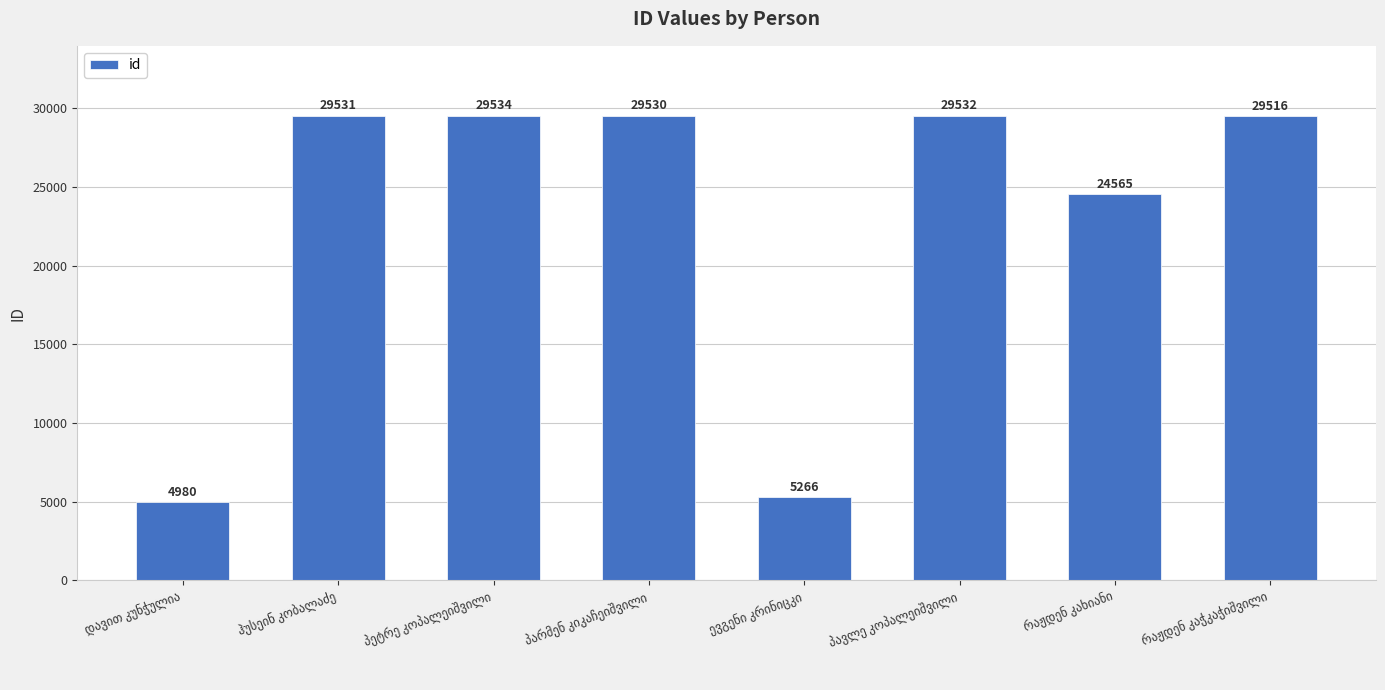

What is the value of the 5th bar from the left?

5266